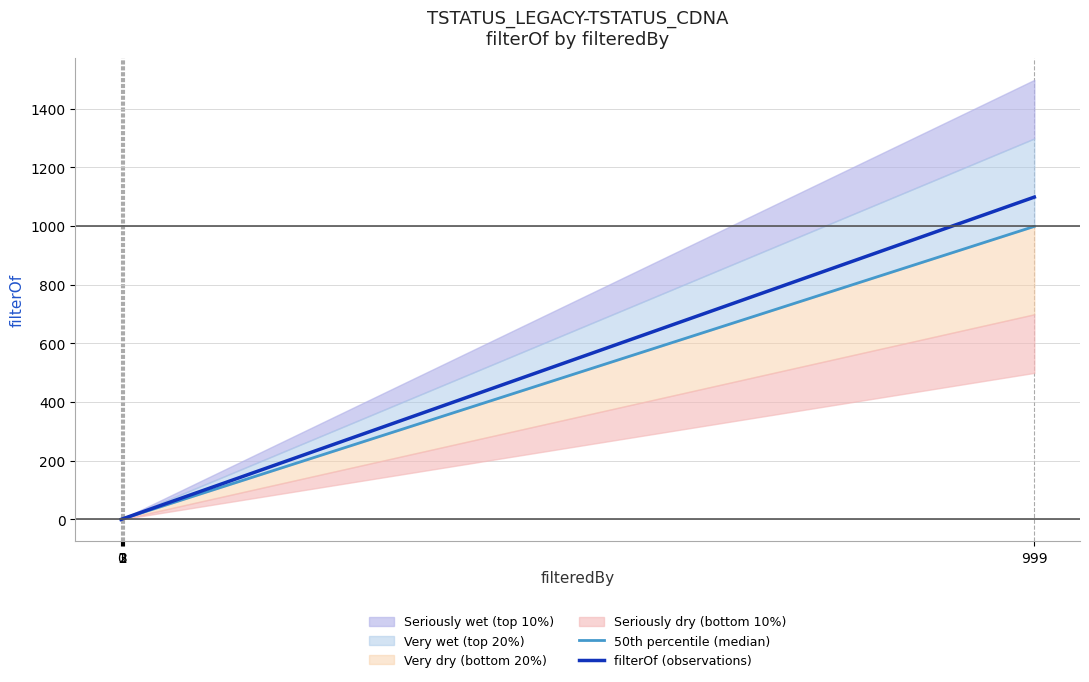

What is the greatest value displayed?

1098.9